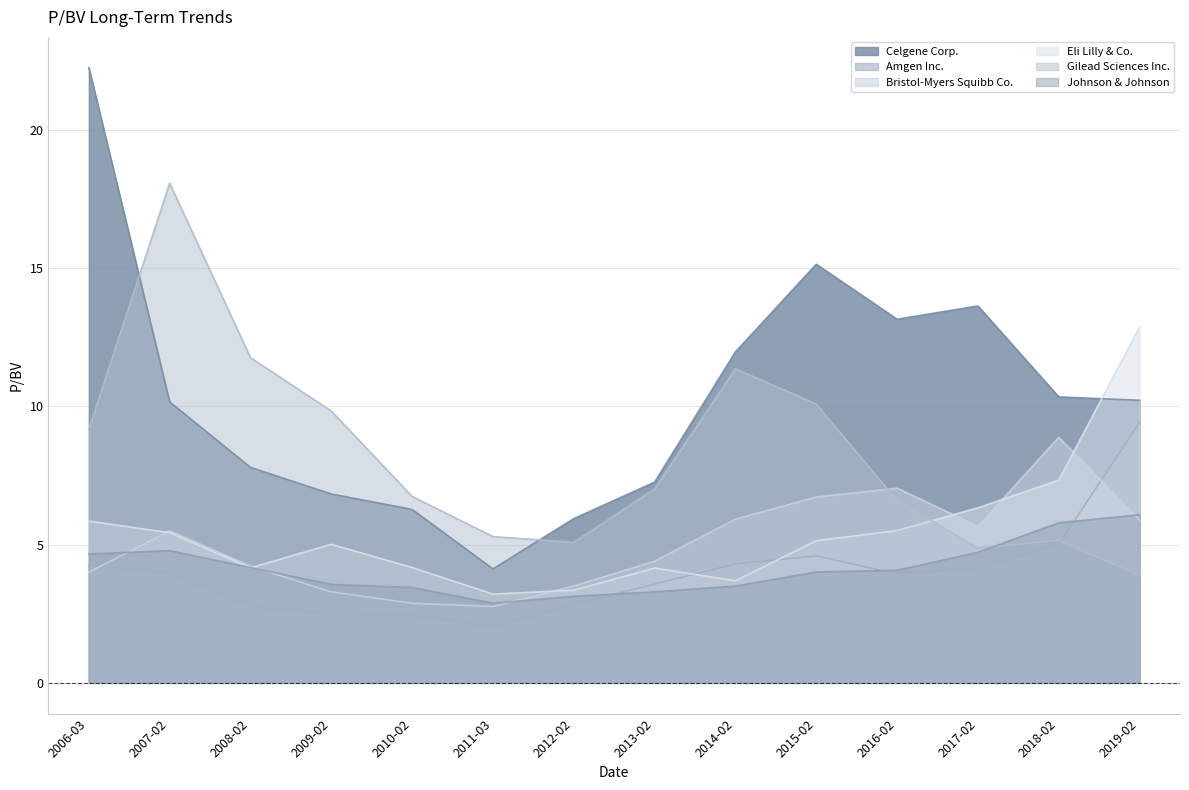

Is the value of Johnson & Johnson at 2012-02 greater than the value of Gilead Sciences Inc. at 2012-02?

No